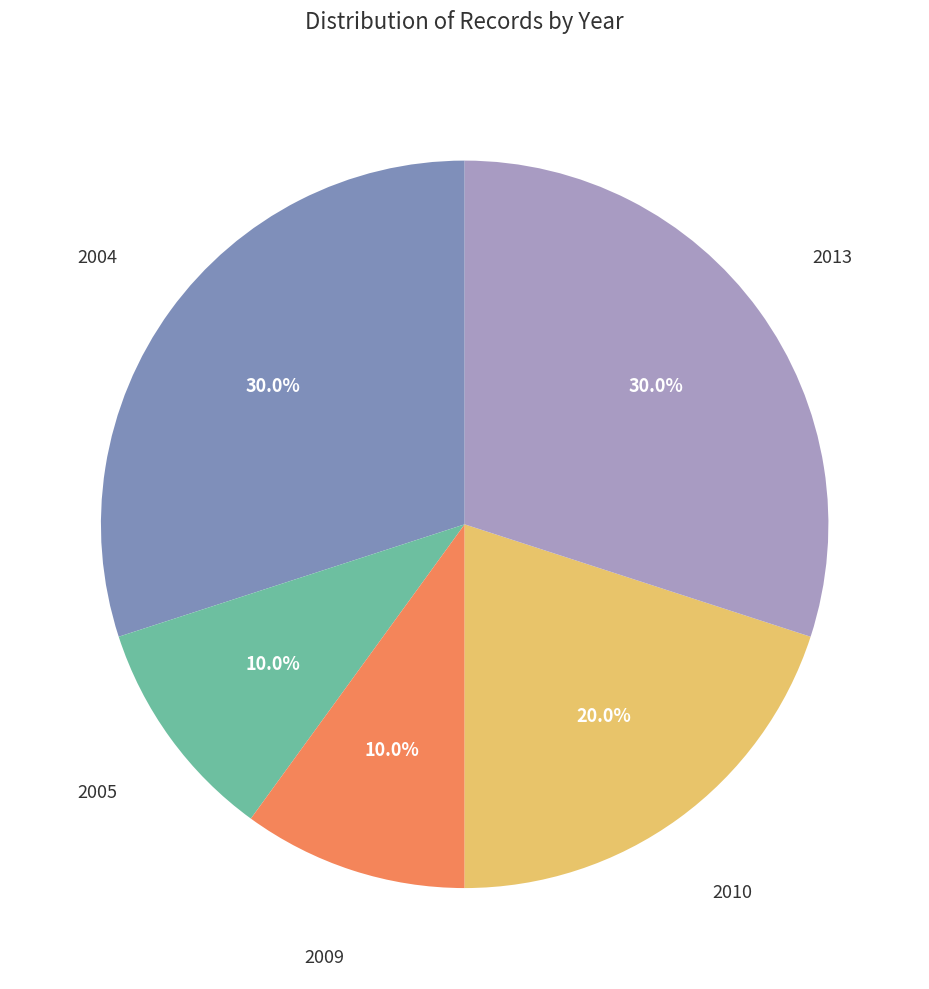

Is there a majority slice in this chart?

No